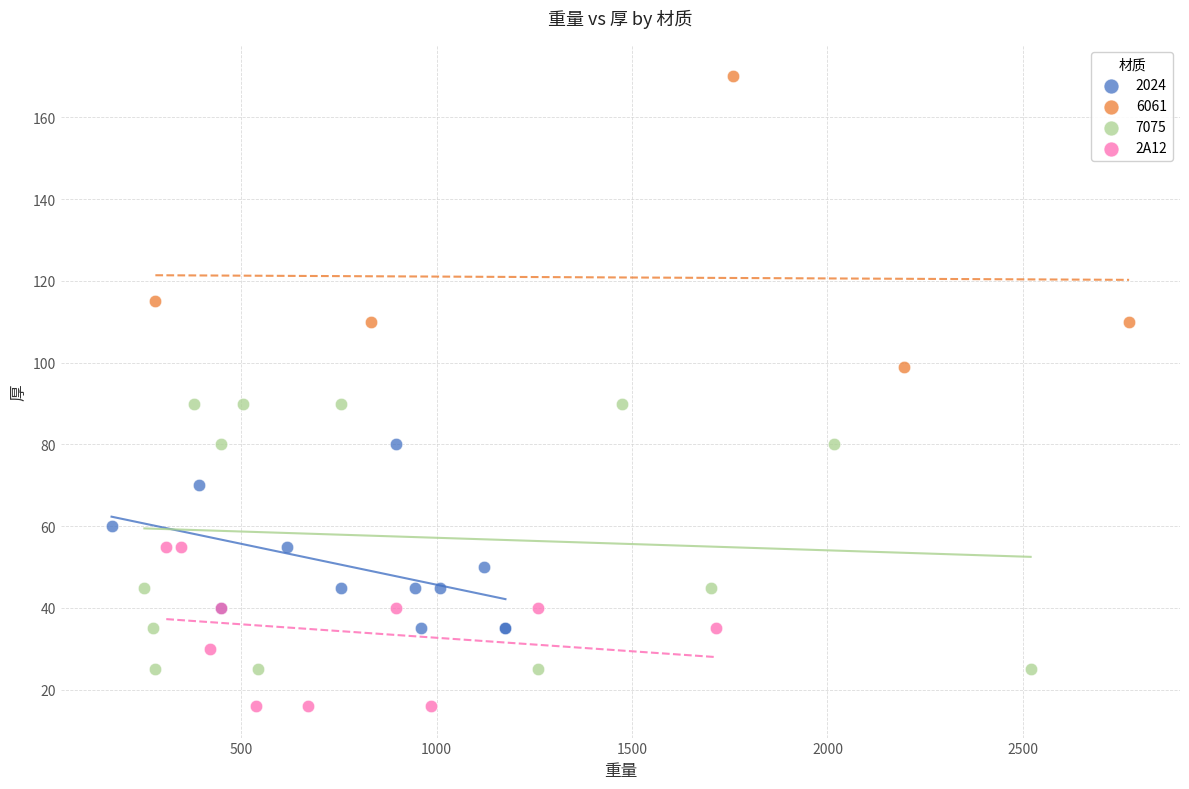

Which series contains the highest Y value?

6061